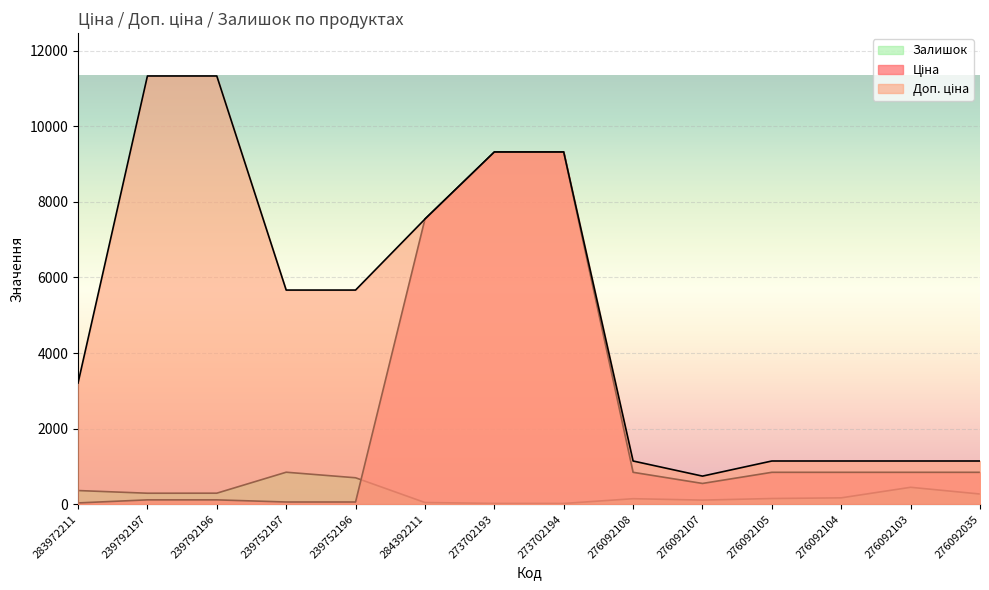

What is the sum of all Ціна values?

31322.4